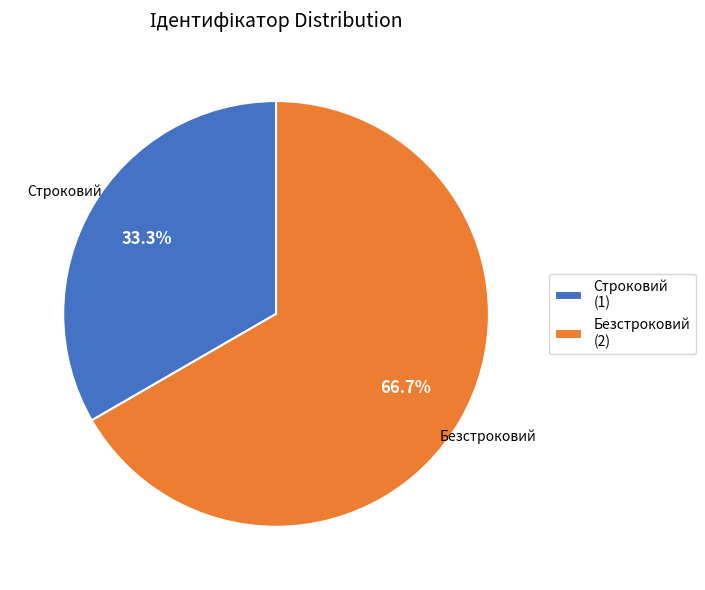

To the nearest percent, what is the combined percentage of Безстроковий and Строковий?

100%